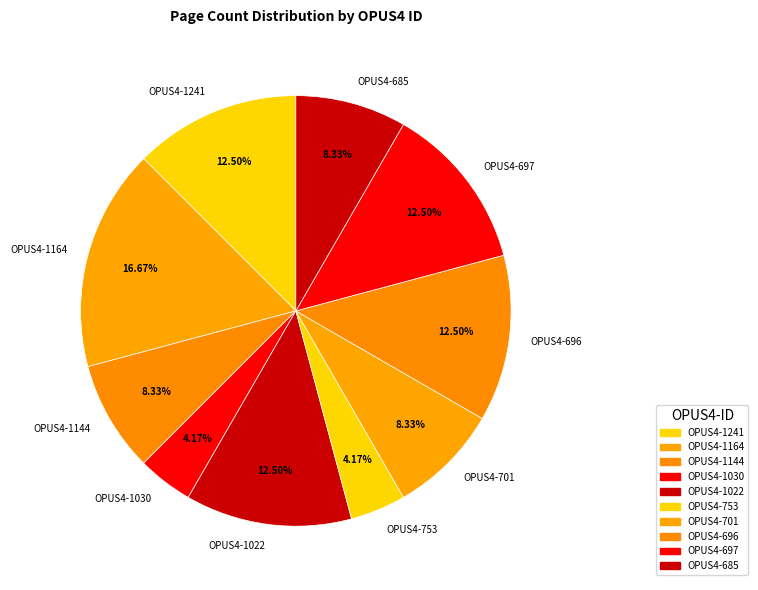

Is OPUS4-1030 the majority of the pie?

No